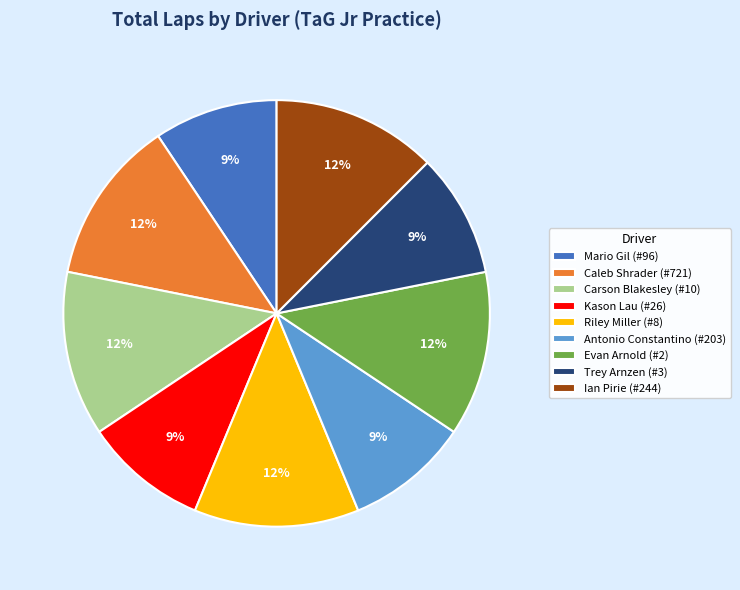

Does any single category account for the majority?

No